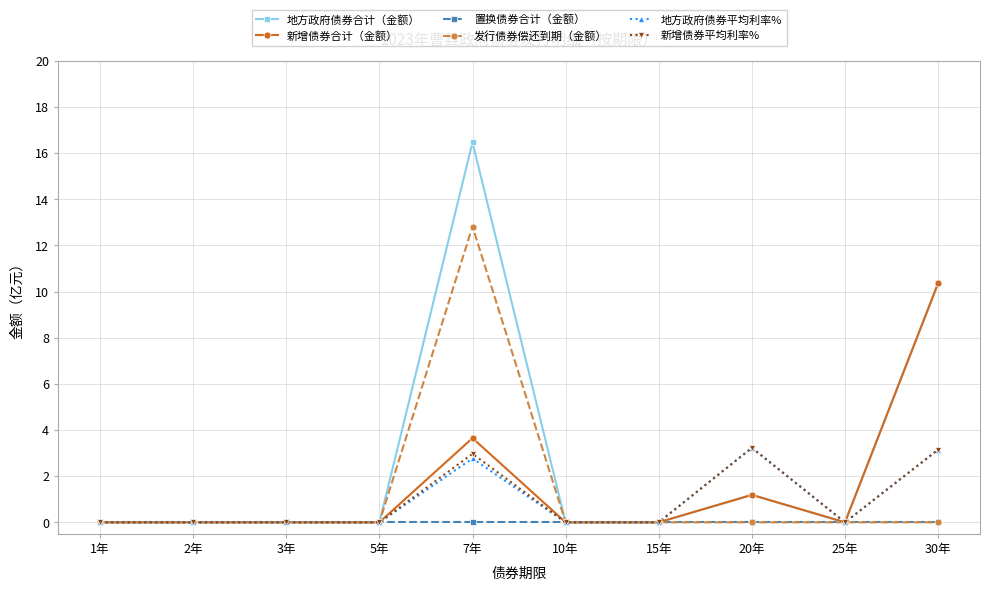

What is the spread (max minus min) of values at 20年?

3.2